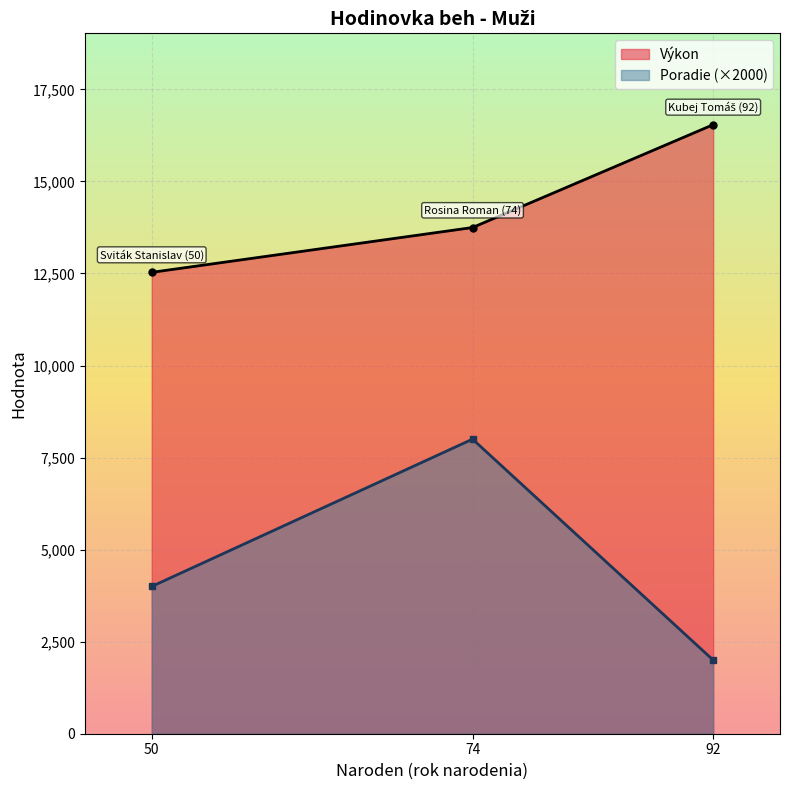

What is the approximate value of Výkon at 50, to the nearest 100?

12500